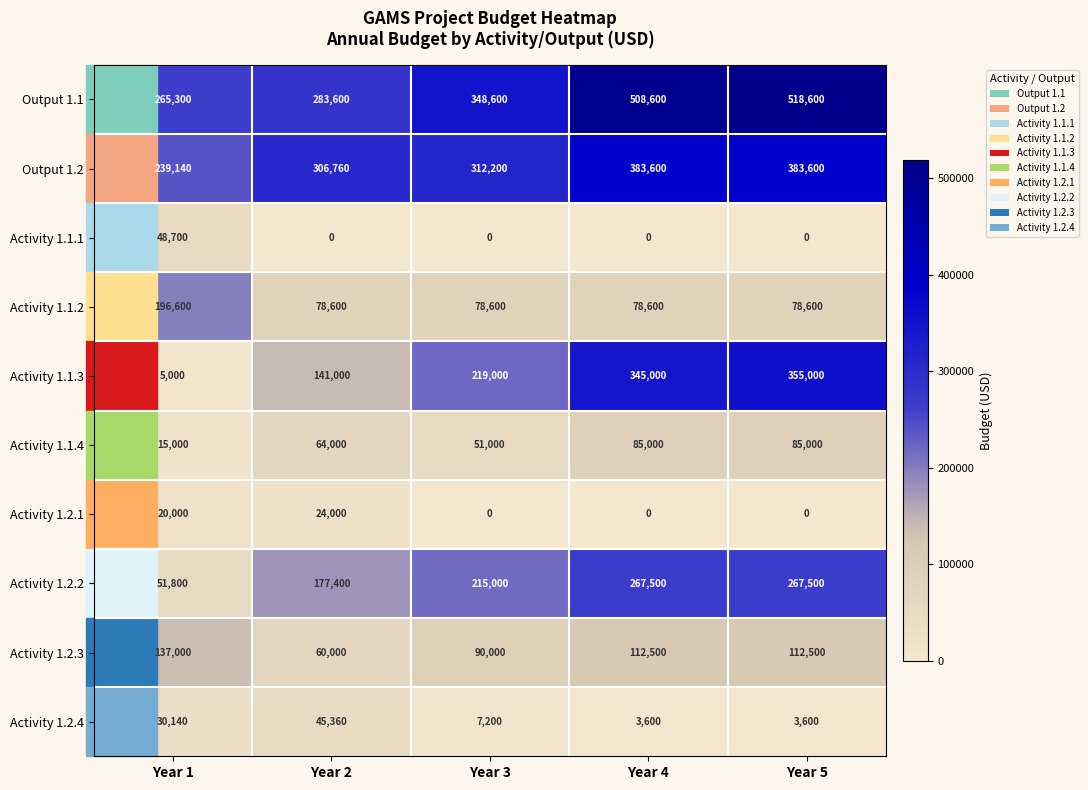

What is the difference between the highest and lowest values at Year 5?

518600